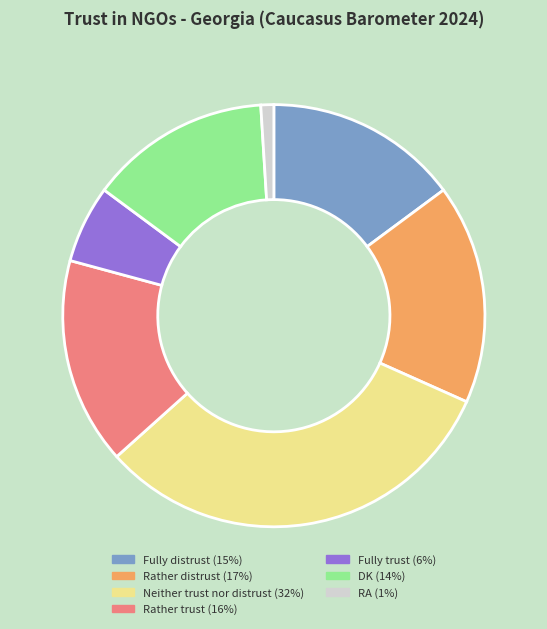

The Fully trust slice represents 6% of the pie. True or false?

True